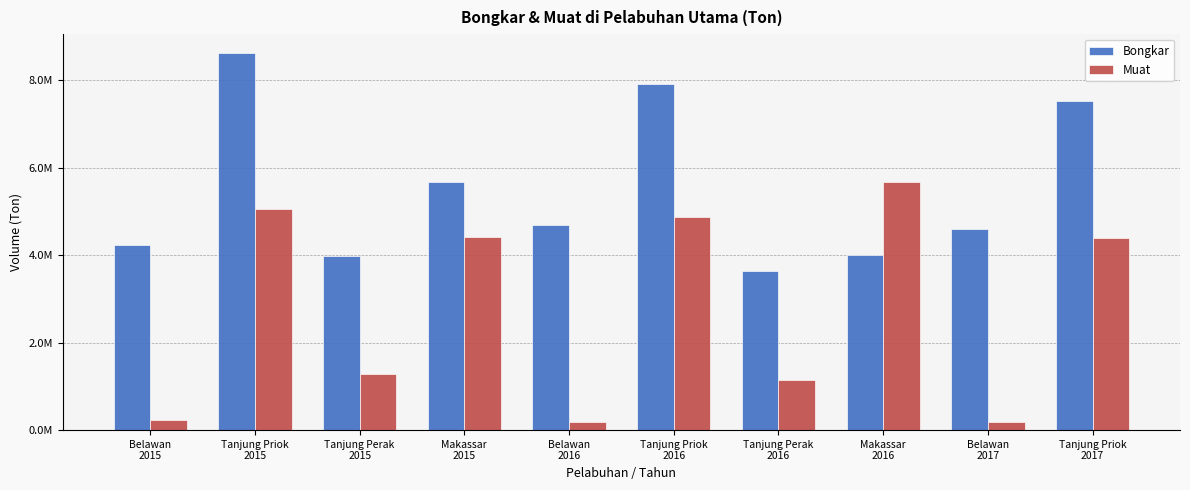

Are the bars horizontal?

No